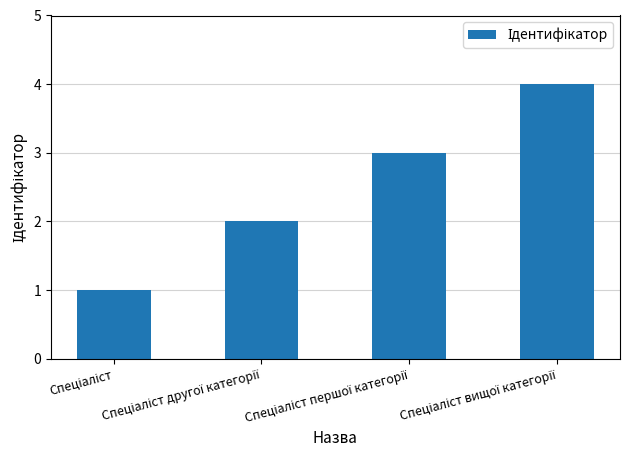

Reading right to left, list all the values displayed in this chart.

4	3	2	1